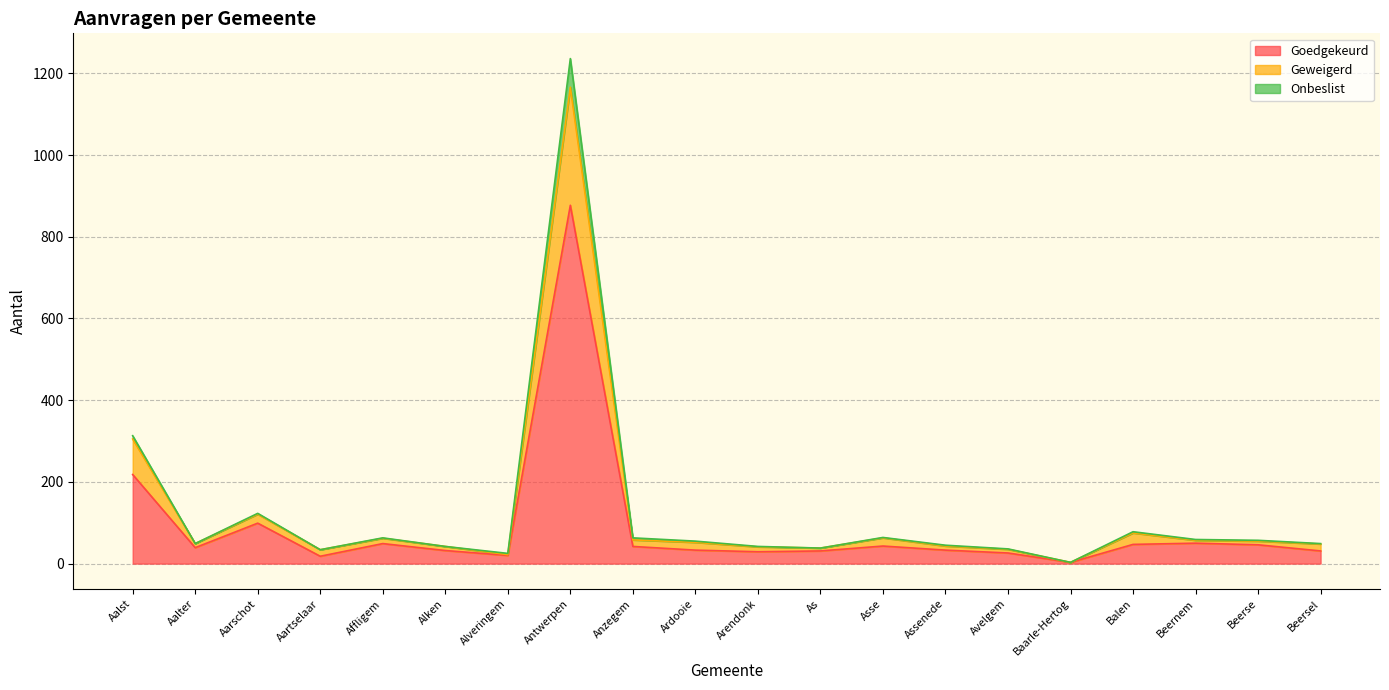

Where is Goedgekeurd nearest to the value 440?

Aalst